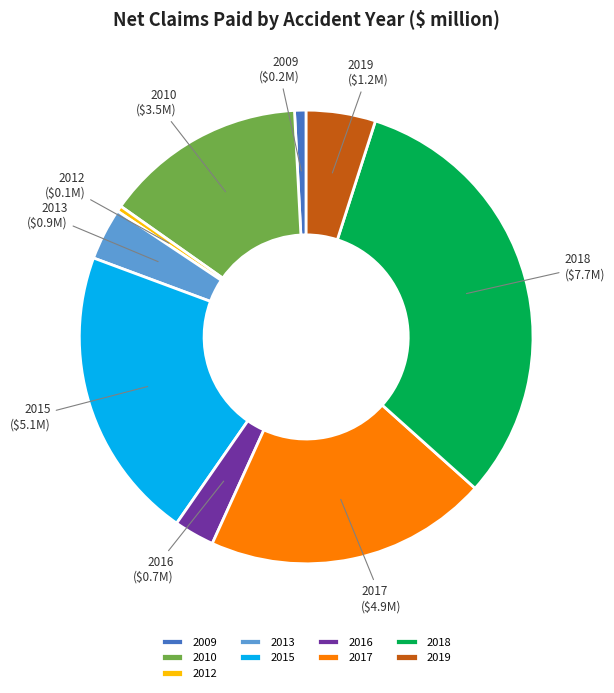

Is there any slice that represents more than half of the pie?

No